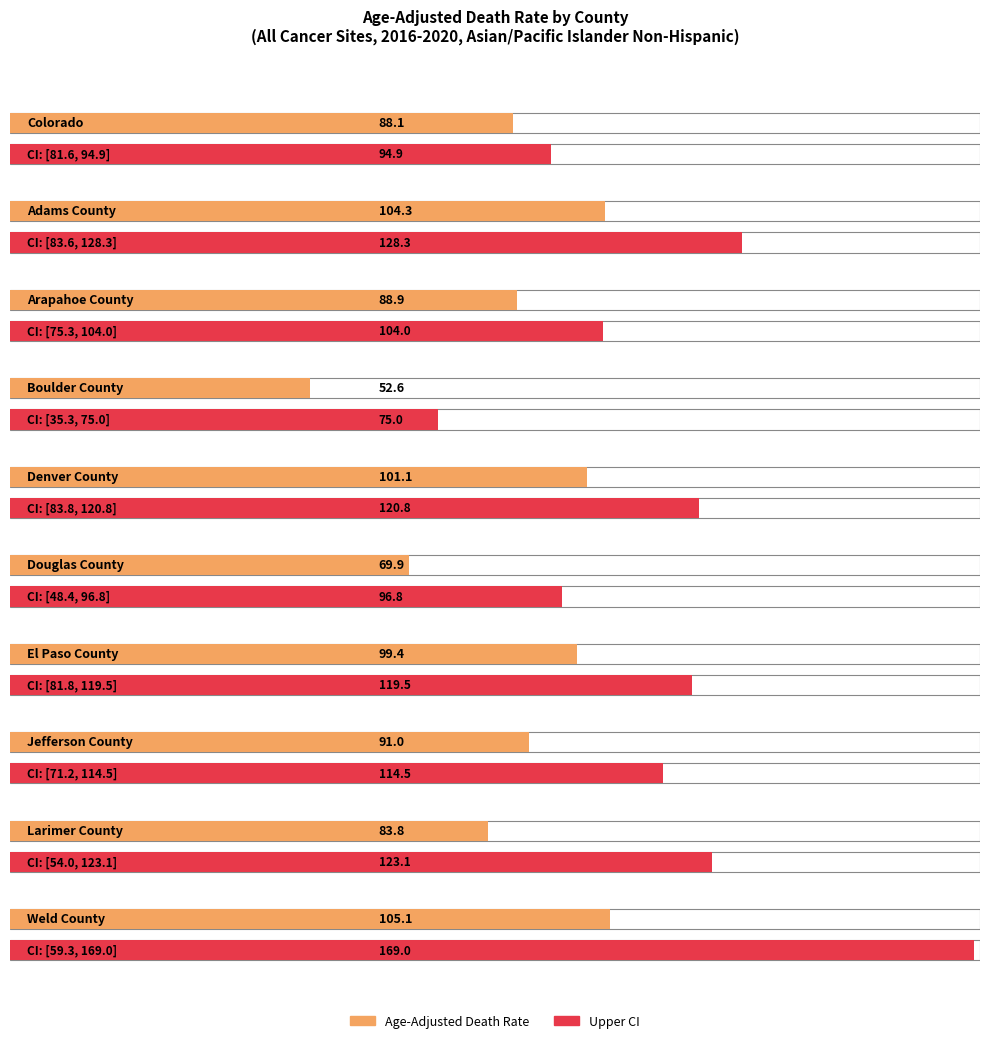

At which label is Upper CI closest to 122?

Larimer County